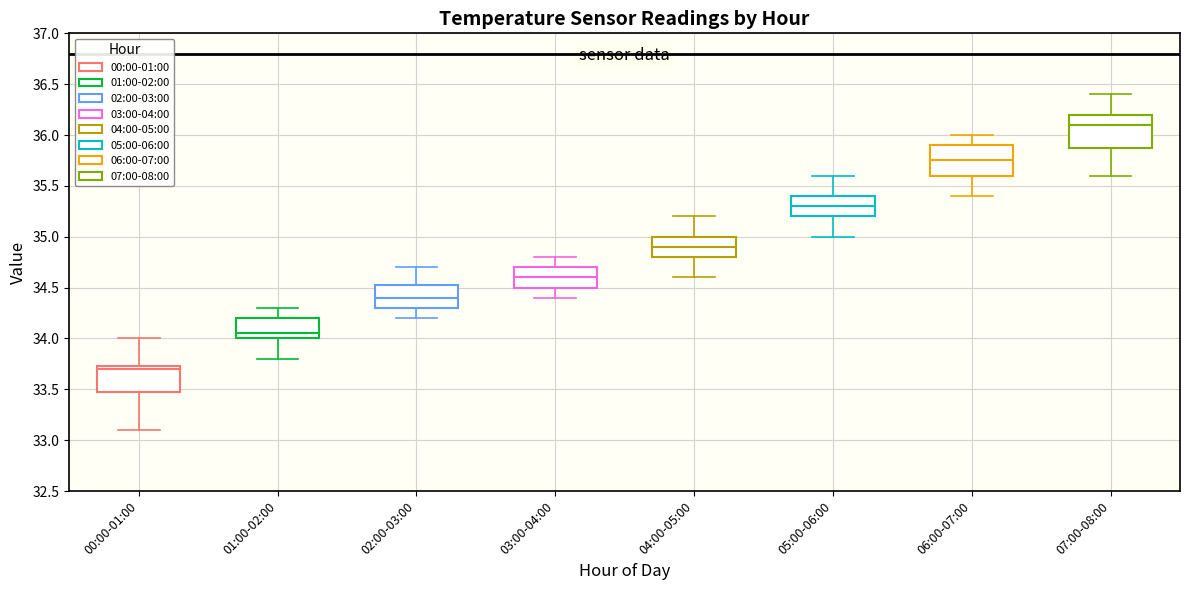

Where does the lower whisker of the box for 04:00-05:00 end on the y-axis? The values are not printed on the chart, so give them approximately, as read against the axis.

34.60